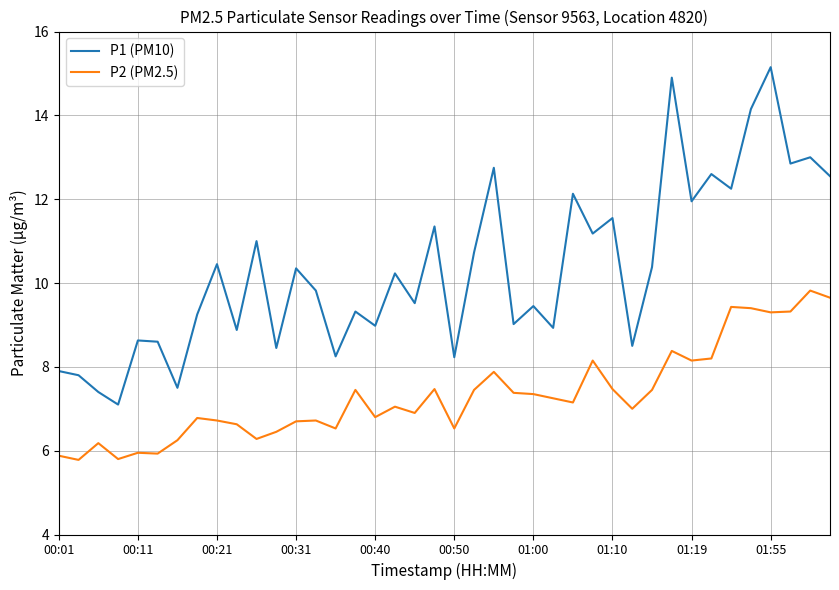

True or false: P1 (PM10) and P2 (PM2.5) intersect in this chart.

False